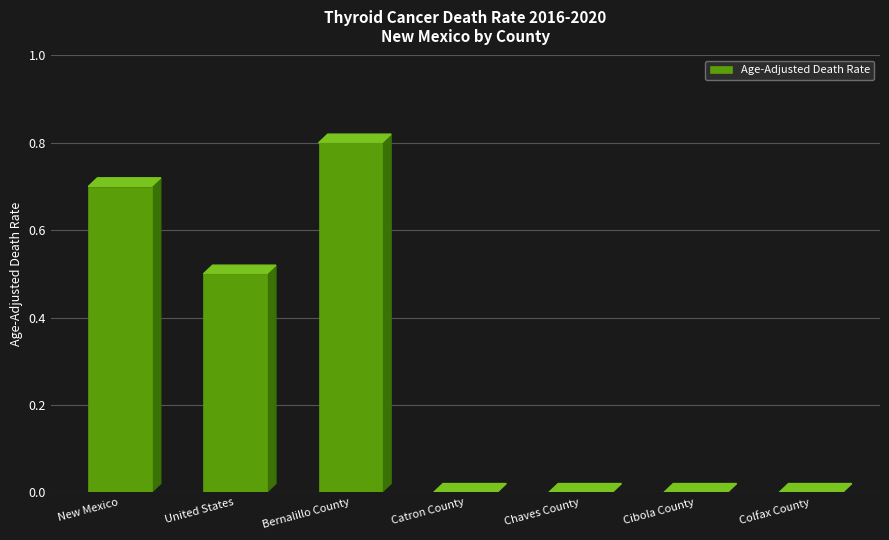

Between New Mexico and Cibola County, which is larger?

New Mexico